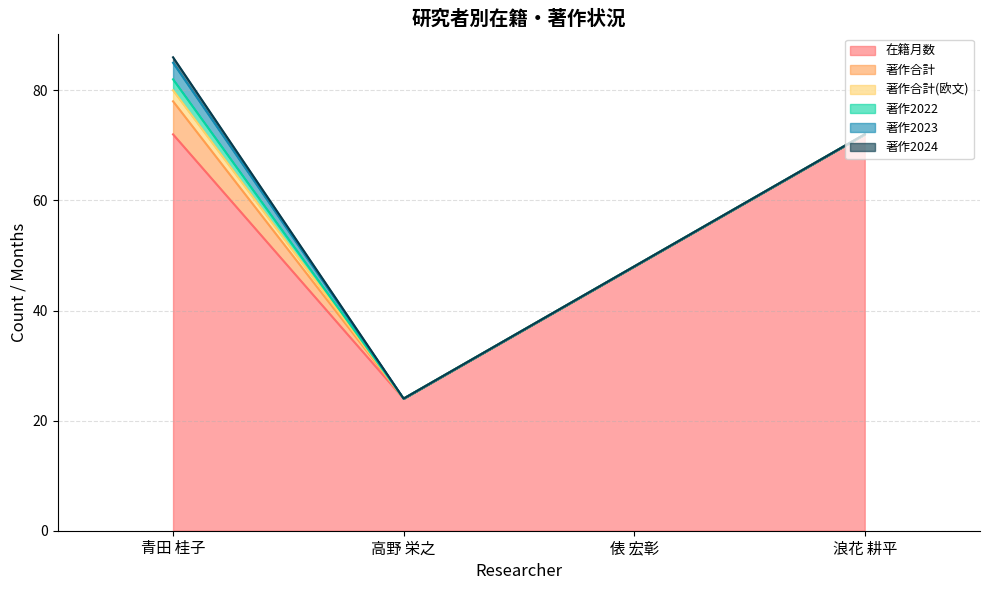

What is the highest value of the 著作合計(欧文) series?

2